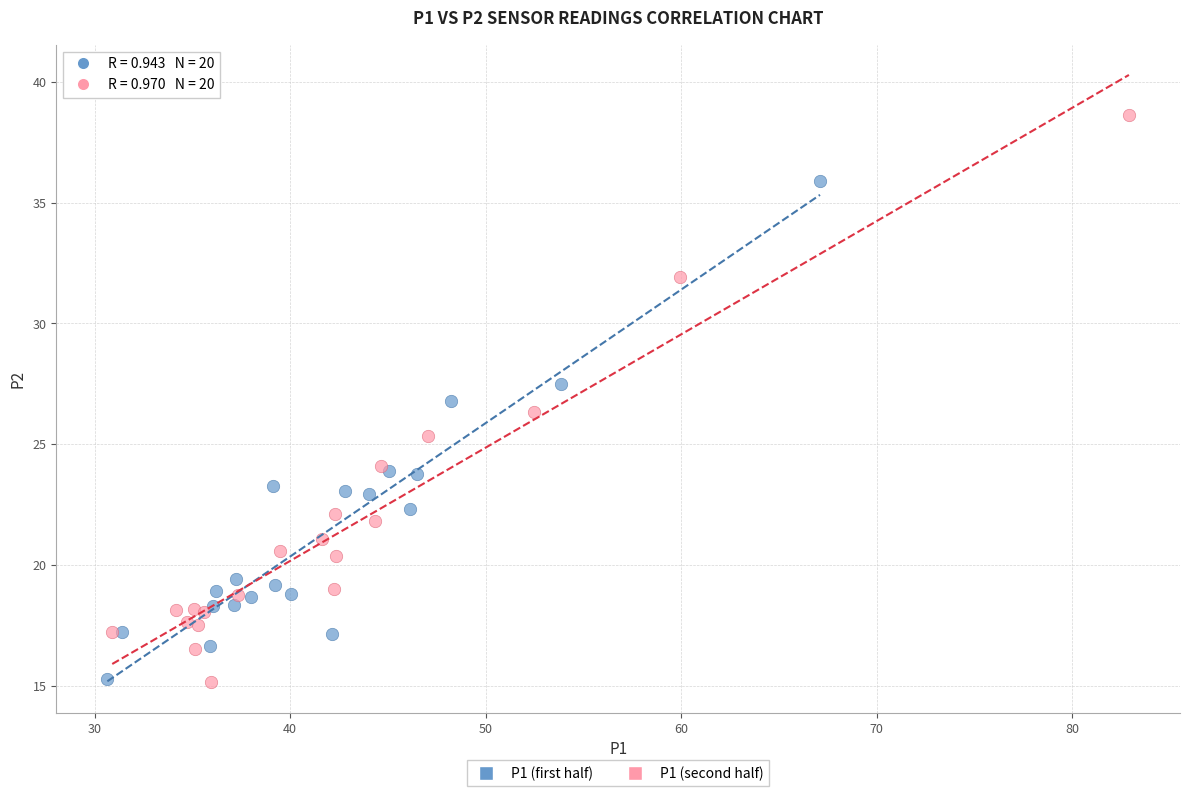

What are all the series names shown in the legend?

P1 (first half), P1 (second half)